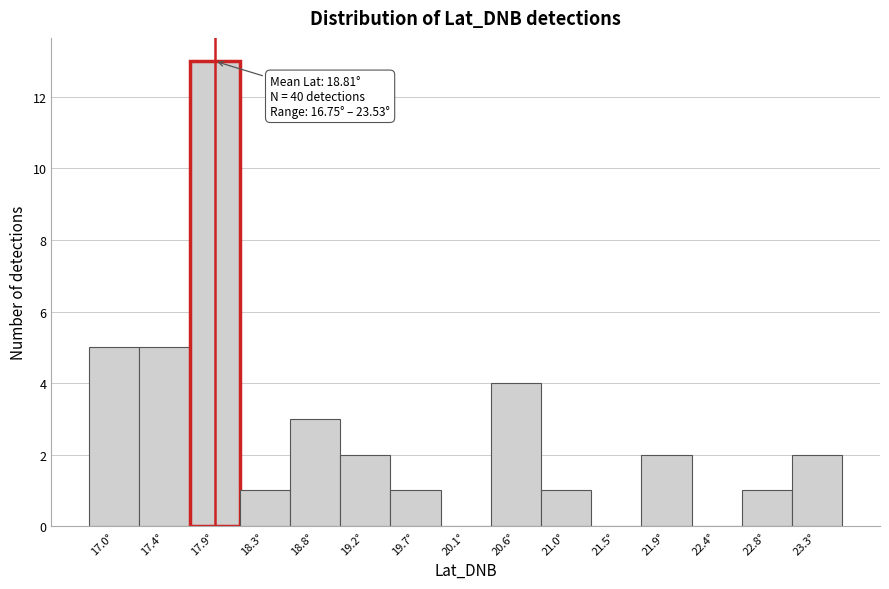

Which range on the x-axis has the tallest bar?

17.65 to 18.10